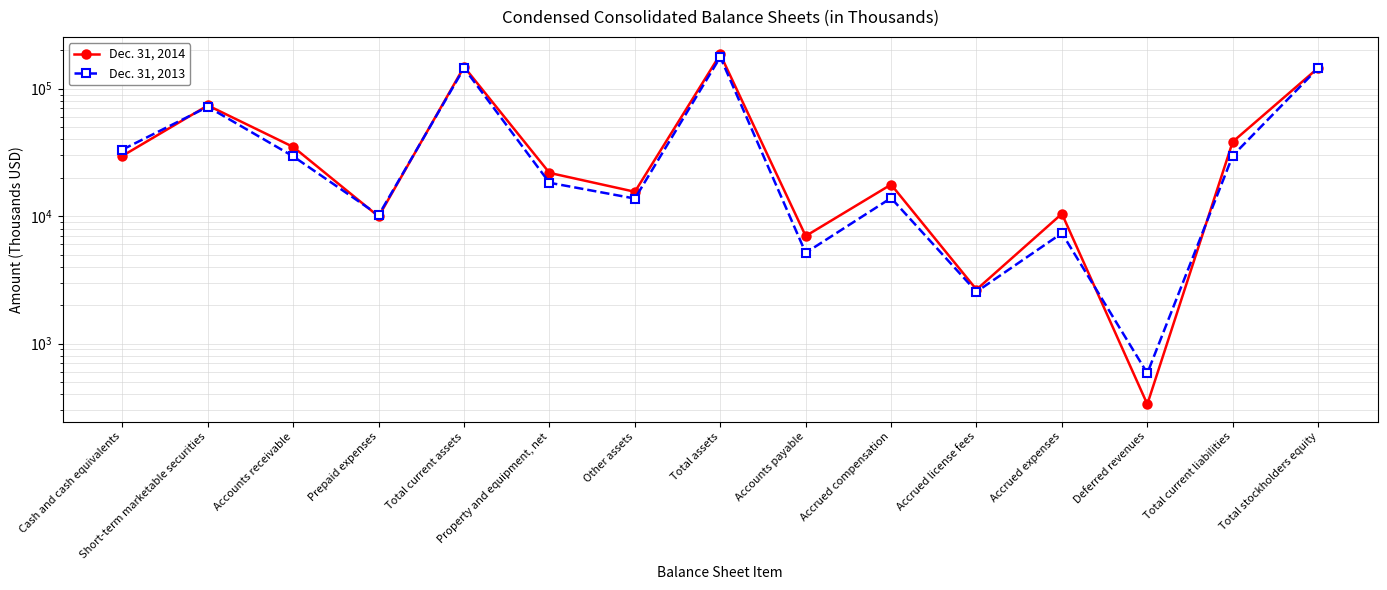

At which category is the sum across all series the highest?

Total assets